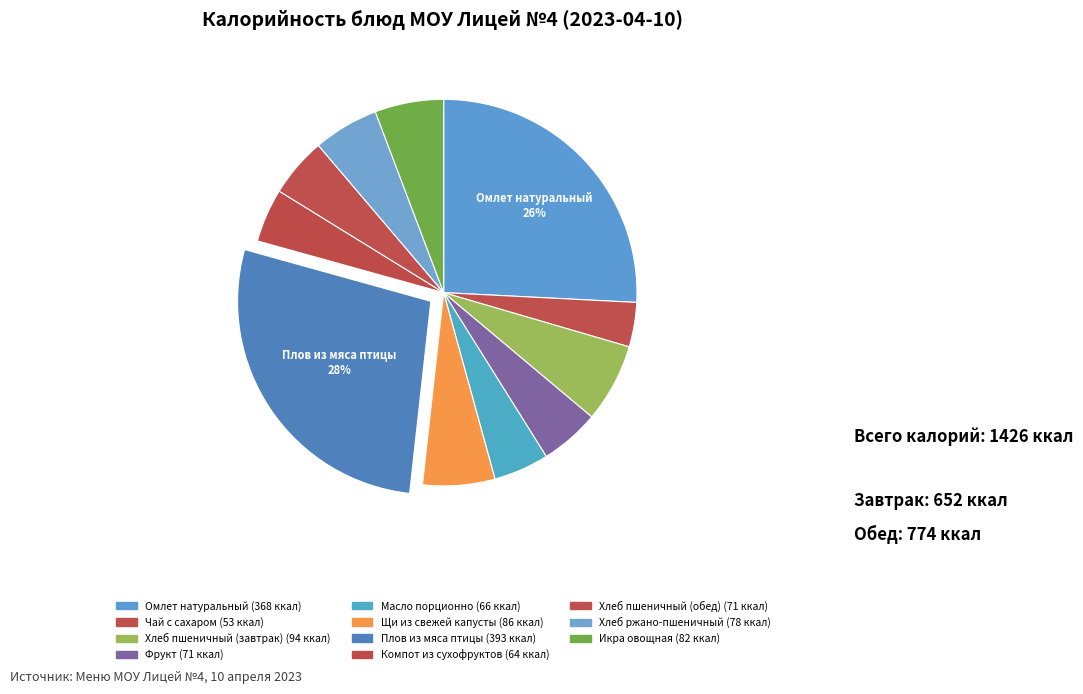

Approximately how many times larger is the value at Хлеб ржано-пшеничный compared to Чай с сахаром?

1.5